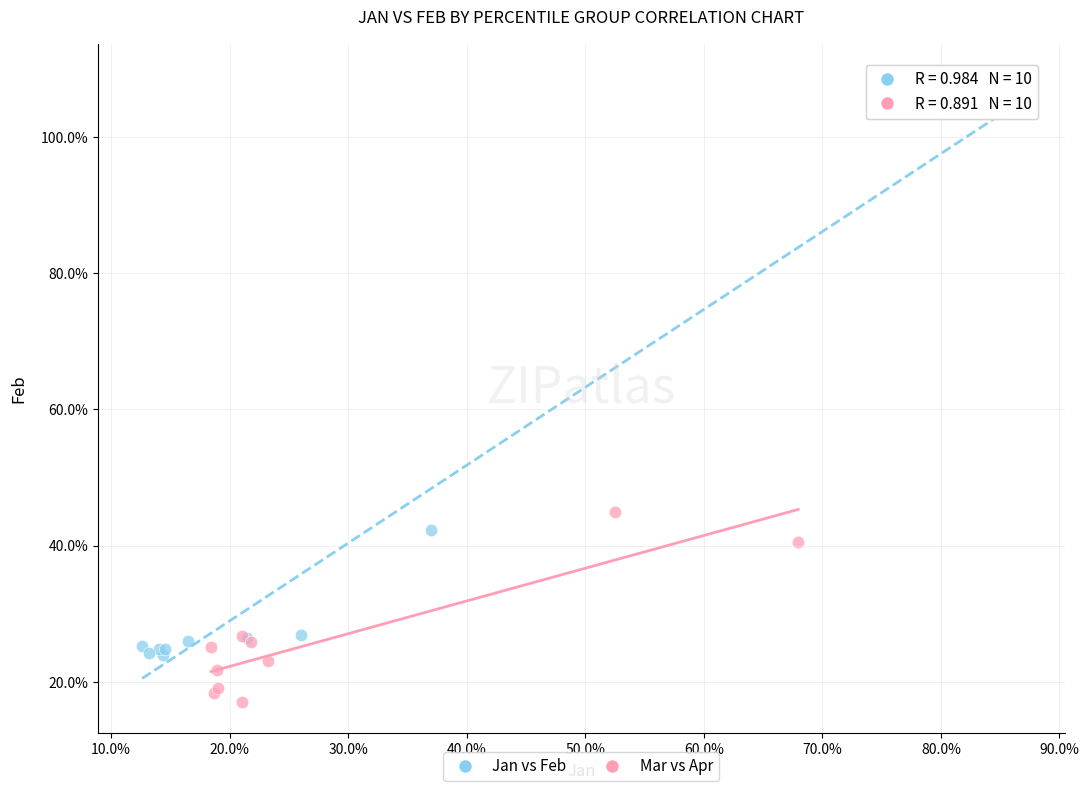

What are all the series names shown in the legend?

Jan vs Feb, Mar vs Apr